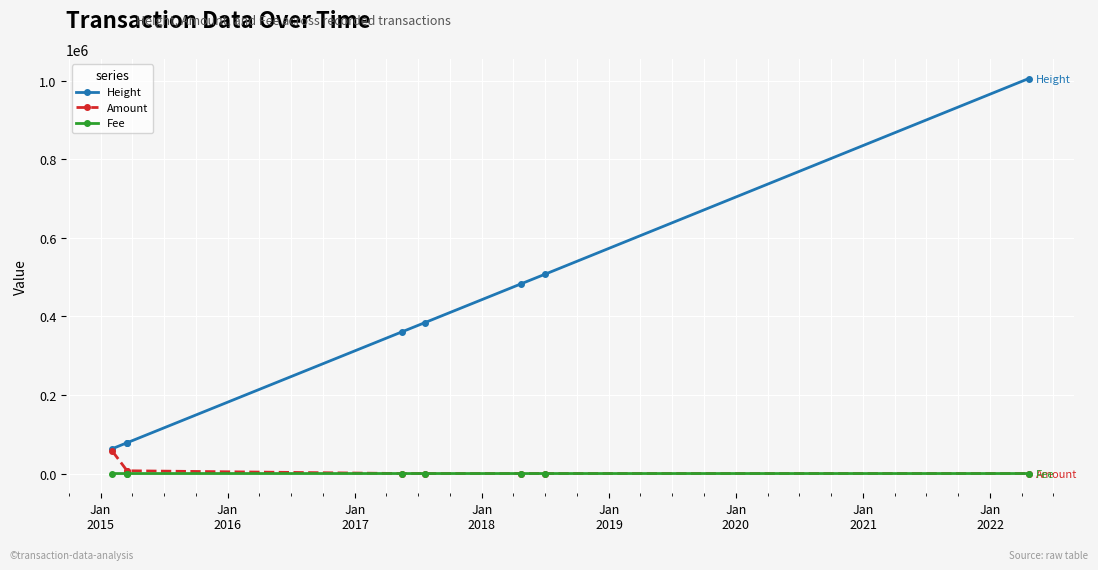

List the series in order of their peak value, lowest first.

Fee, Amount, Height